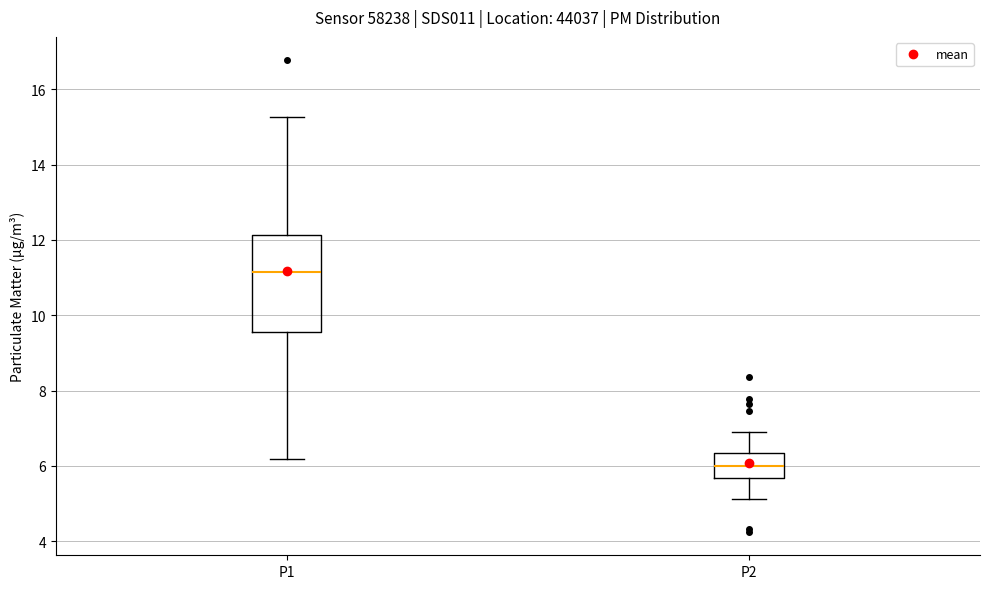

Where is the upper edge of the box for P1 on the y-axis? The values are not printed on the chart, so give them approximately, as read against the axis.

12.2